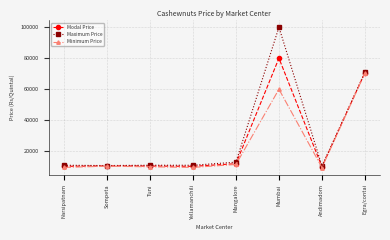

What is the minimum value shown in the chart?

9500